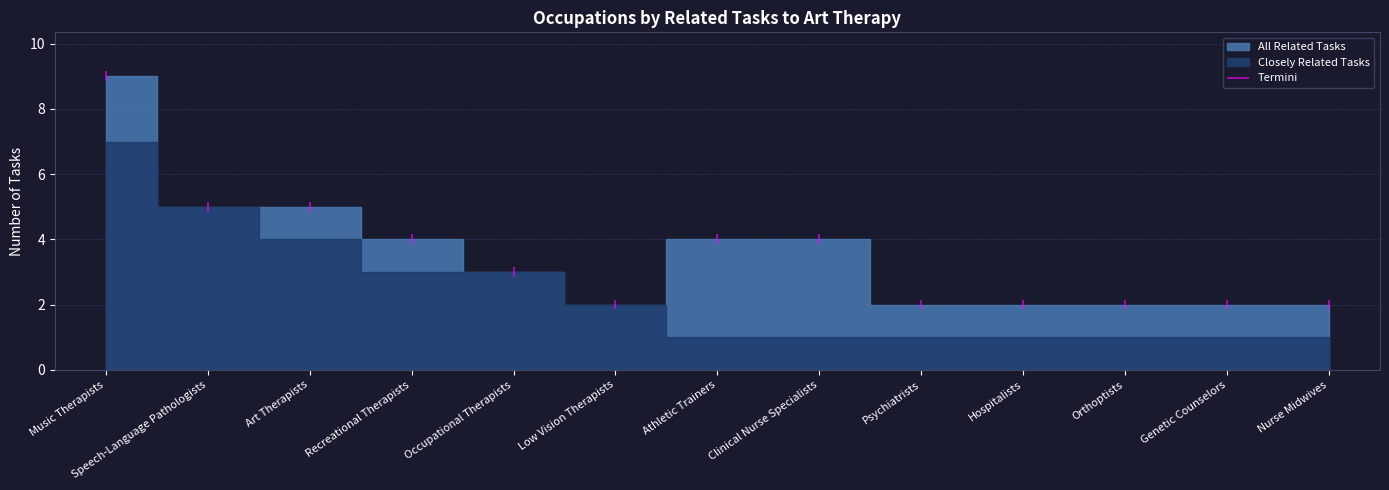

Which category has the lowest value across all series?

Athletic Trainers